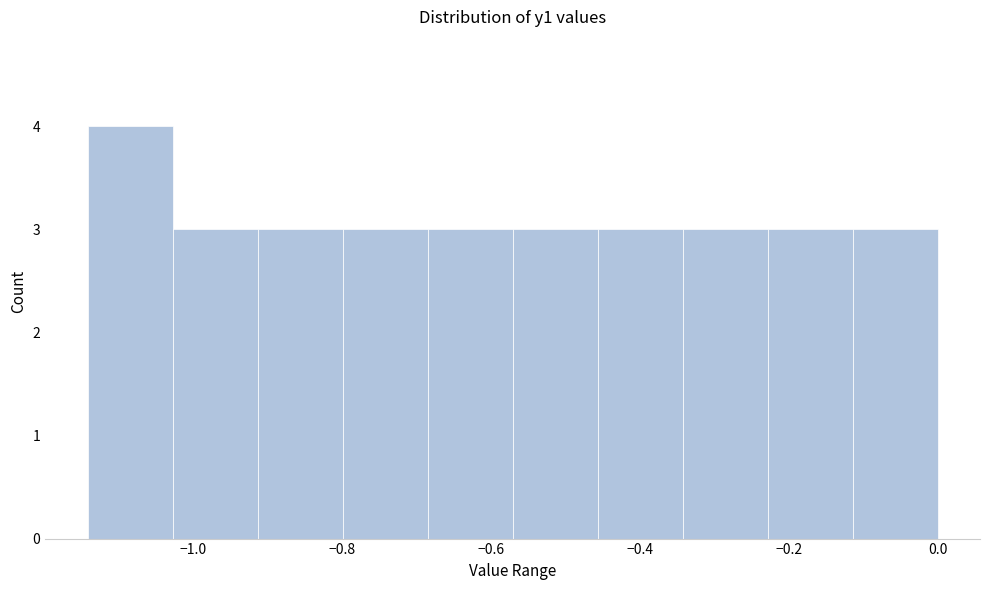

Which range on the x-axis has the tallest bar?

-1.14 to -1.02